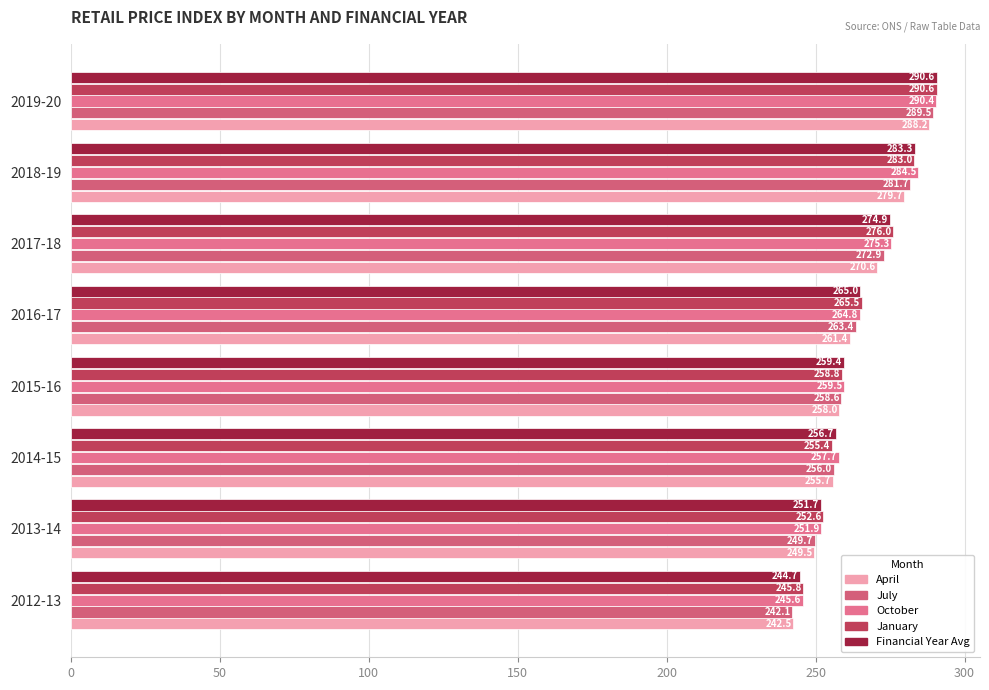

How many data points in July are less than 263?

4